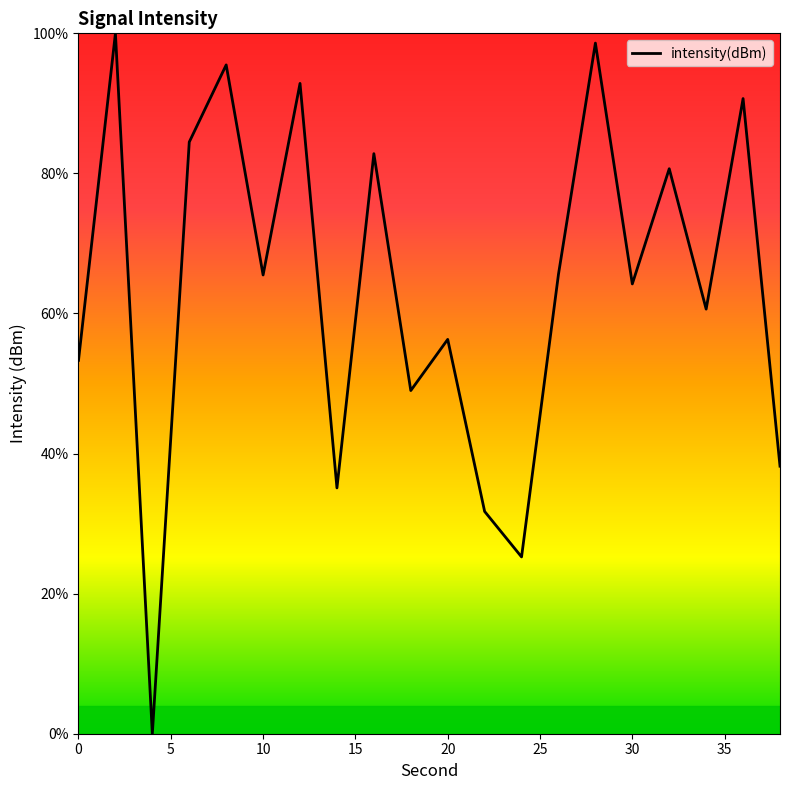

How many categories are shown in the chart?

20